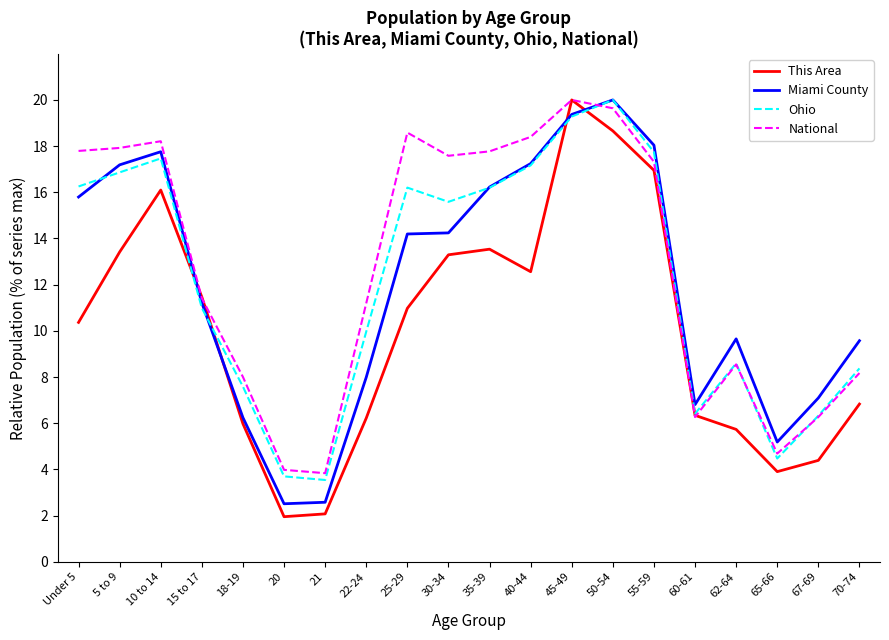

What is the total value across all series at 60-61?

25.8